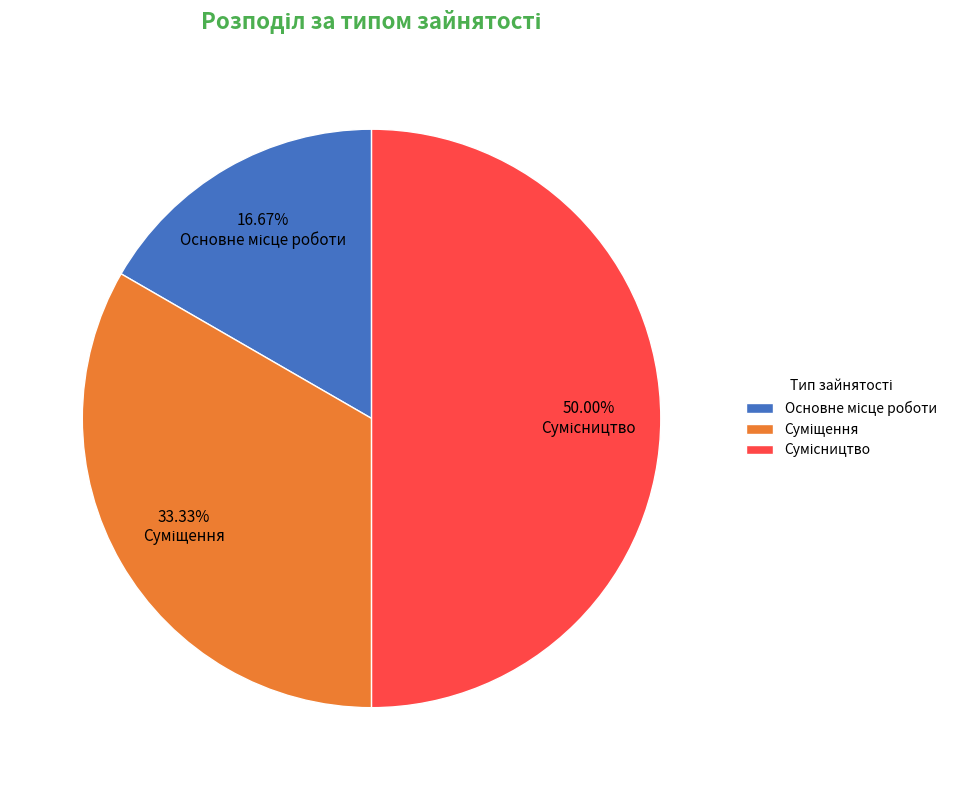

Is it true that Сумісництво is 50% of the pie?

True